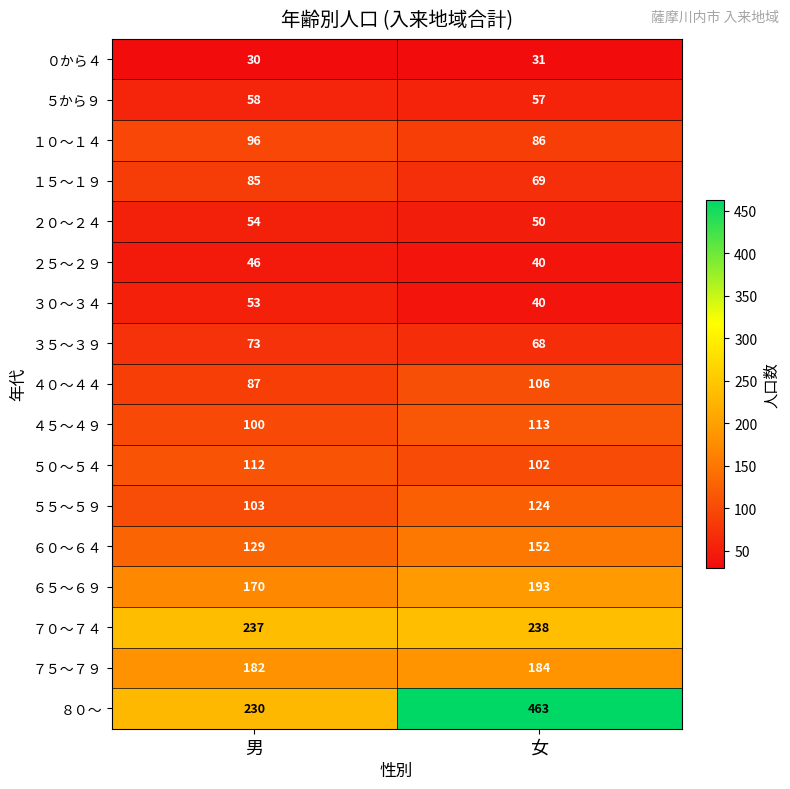

What is the difference between the maximum and minimum values in the ６５～６９ series?

23